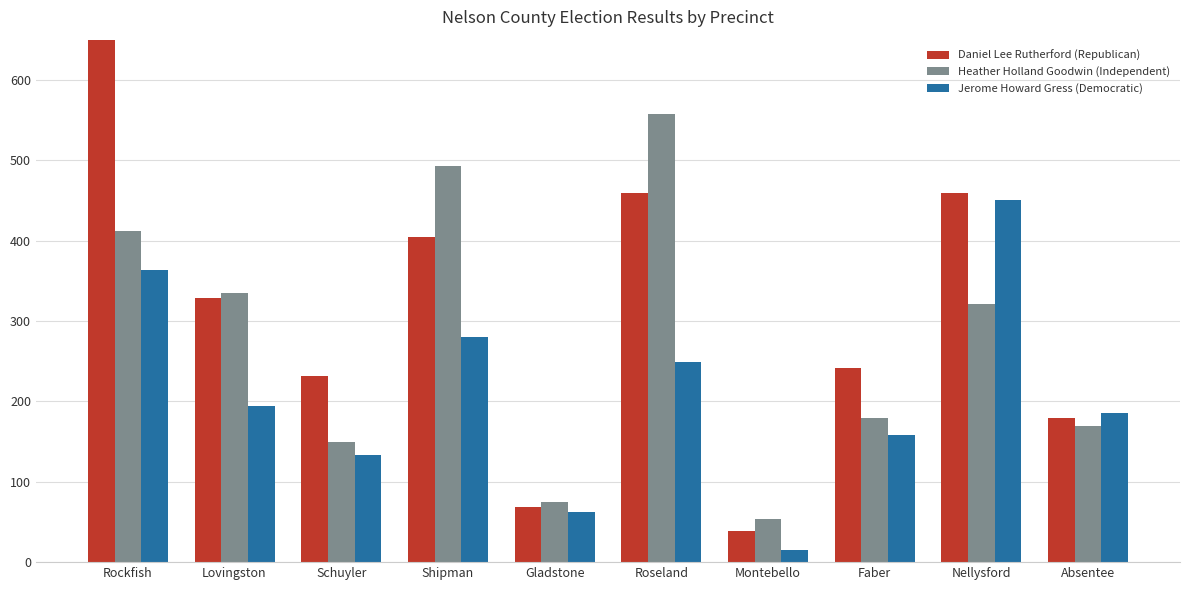

Count the number of data series in this chart.

3